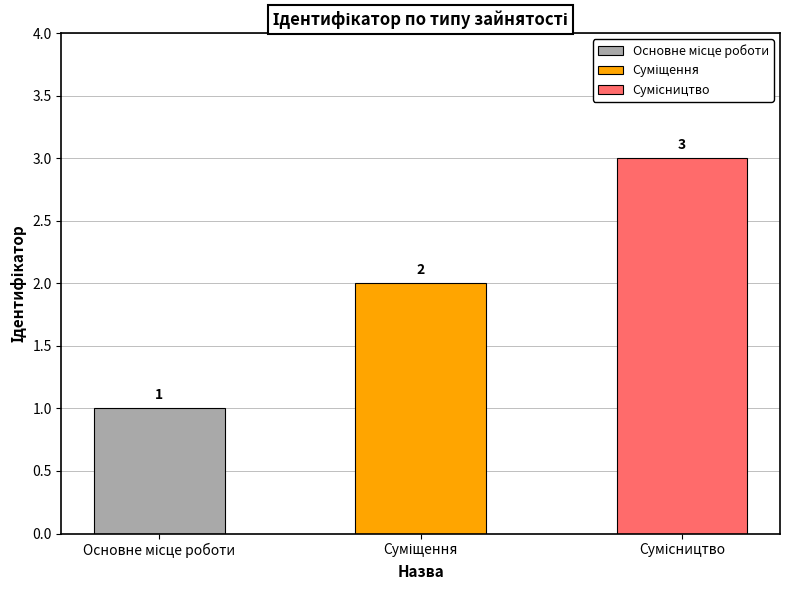

How many categories are shown in the chart?

3